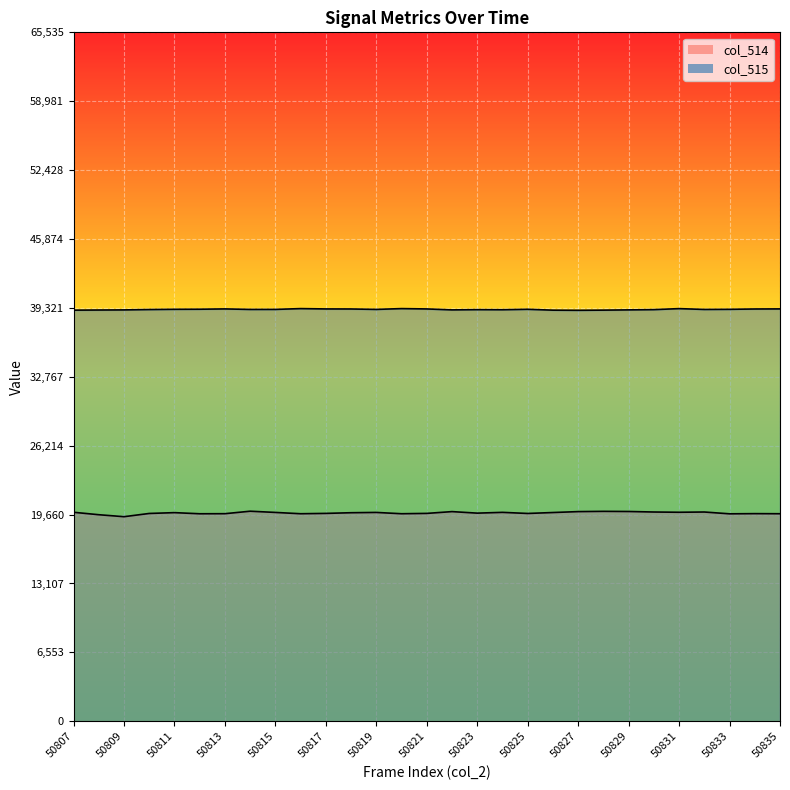

How many lines are shown in the chart?

2